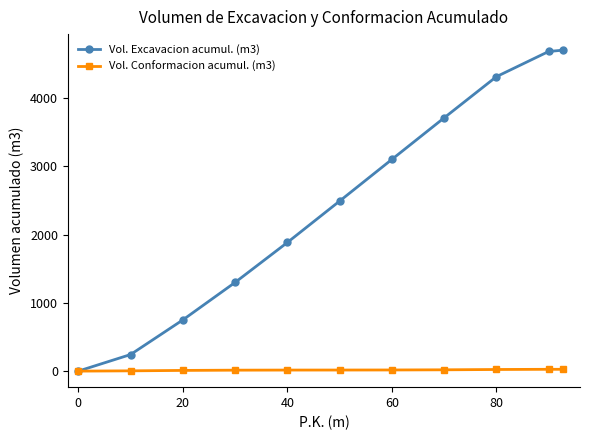

List the series in order of their peak value, highest first.

Vol. Excavacion acumul. (m3), Vol. Conformacion acumul. (m3)